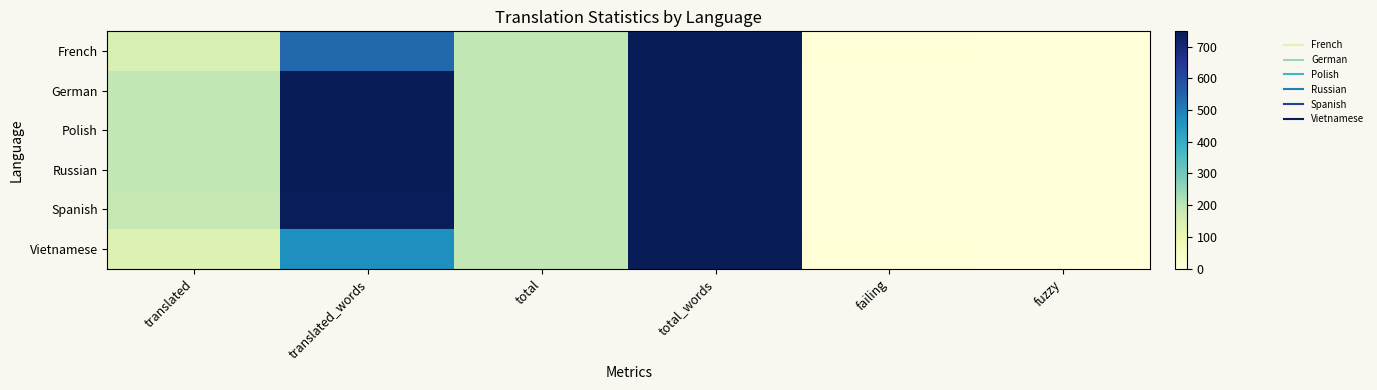

How many distinct data groups are displayed?

6